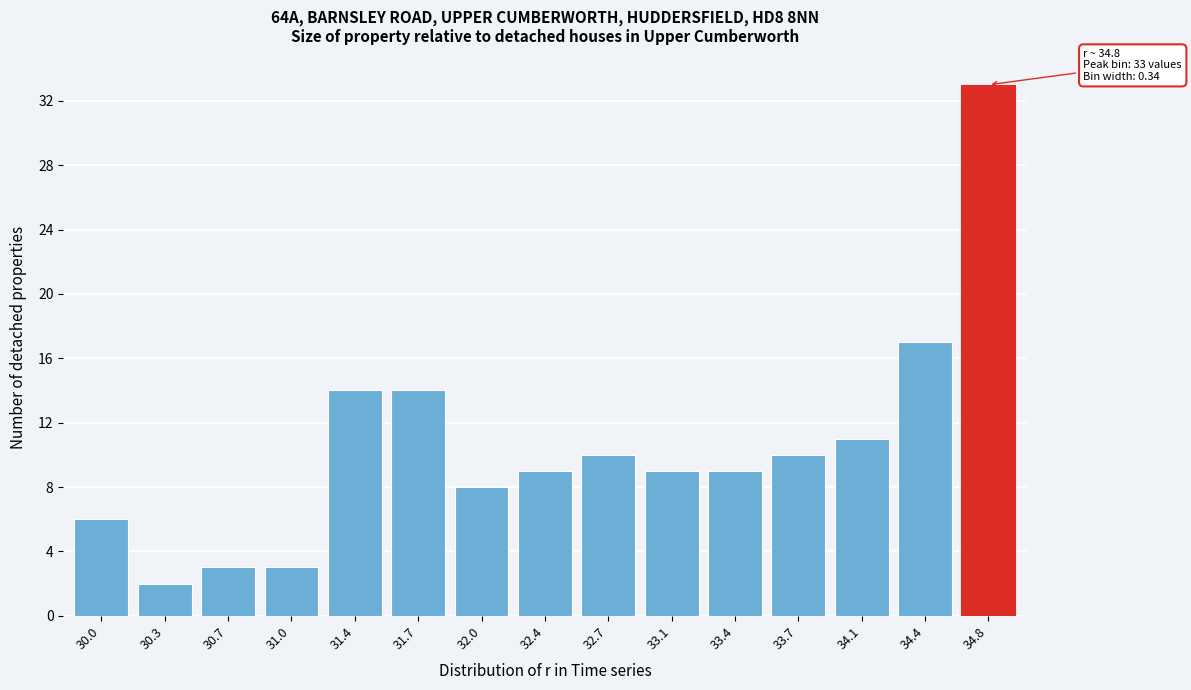

Reading right to left, what are all the values shown in this chart?

33	17	11	10	9	9	10	9	8	14	14	3	3	2	6